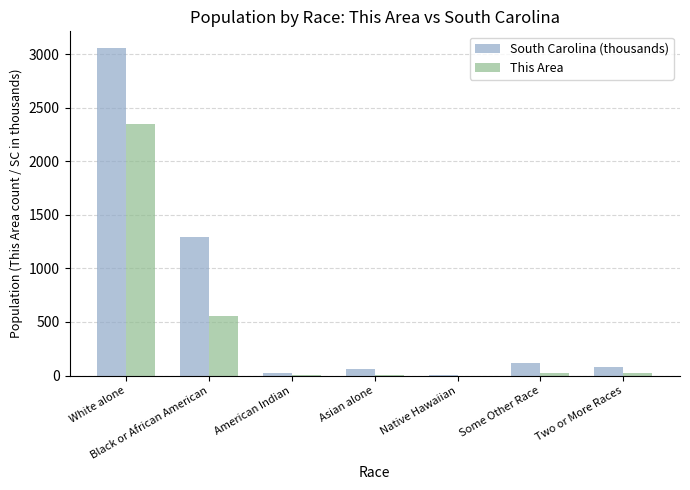

Where is This Area nearest to the value 1172?

Black or African American